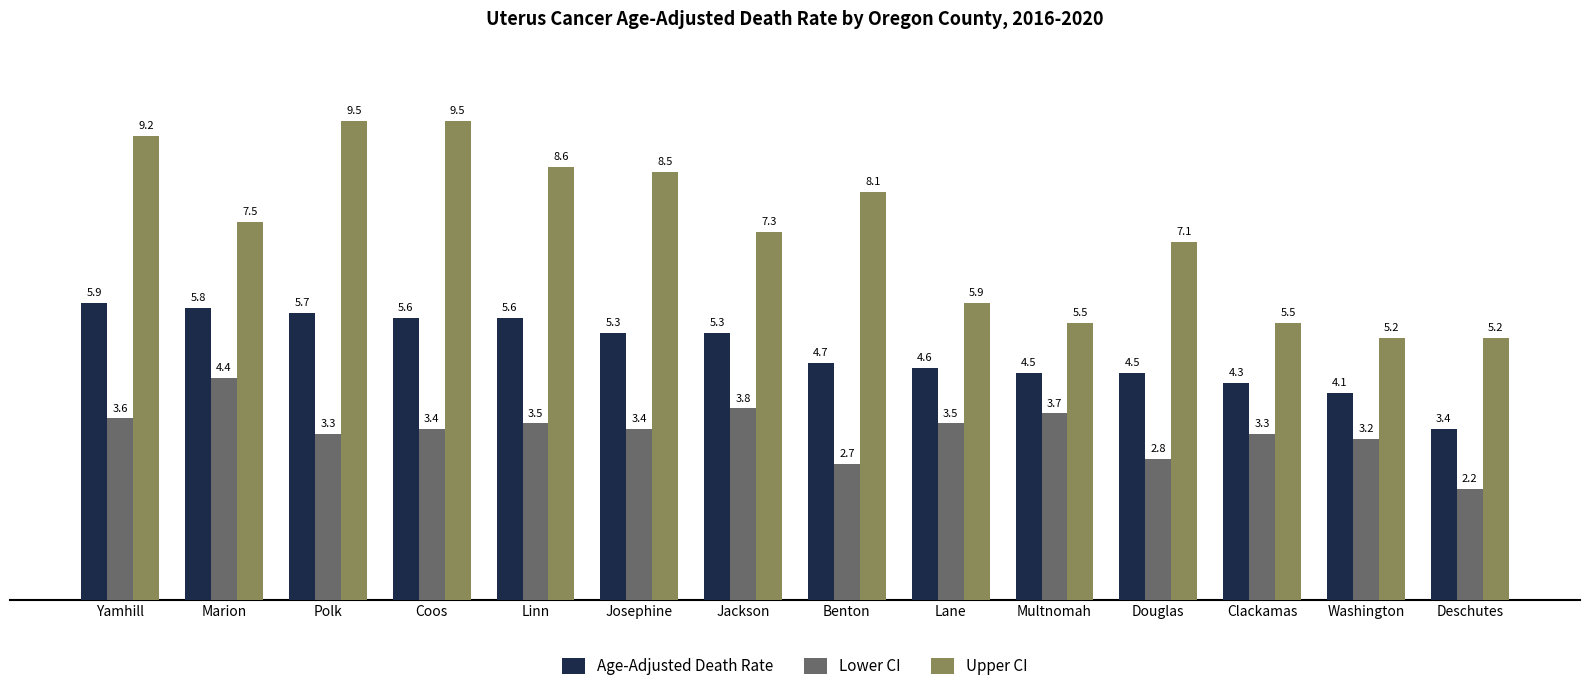

Reading left to right, what are all the values shown in this chart?

Age-Adjusted Death Rate: Yamhill=5.9	Marion=5.8	Polk=5.7	Coos=5.6	Linn=5.6	Josephine=5.3	Jackson=5.3	Benton=4.7	Lane=4.6	Multnomah=4.5	Douglas=4.5	Clackamas=4.3	Washington=4.1	Deschutes=3.4
Lower CI: Yamhill=3.6	Marion=4.4	Polk=3.3	Coos=3.4	Linn=3.5	Josephine=3.4	Jackson=3.8	Benton=2.7	Lane=3.5	Multnomah=3.7	Douglas=2.8	Clackamas=3.3	Washington=3.2	Deschutes=2.2
Upper CI: Yamhill=9.2	Marion=7.5	Polk=9.5	Coos=9.5	Linn=8.6	Josephine=8.5	Jackson=7.3	Benton=8.1	Lane=5.9	Multnomah=5.5	Douglas=7.1	Clackamas=5.5	Washington=5.2	Deschutes=5.2